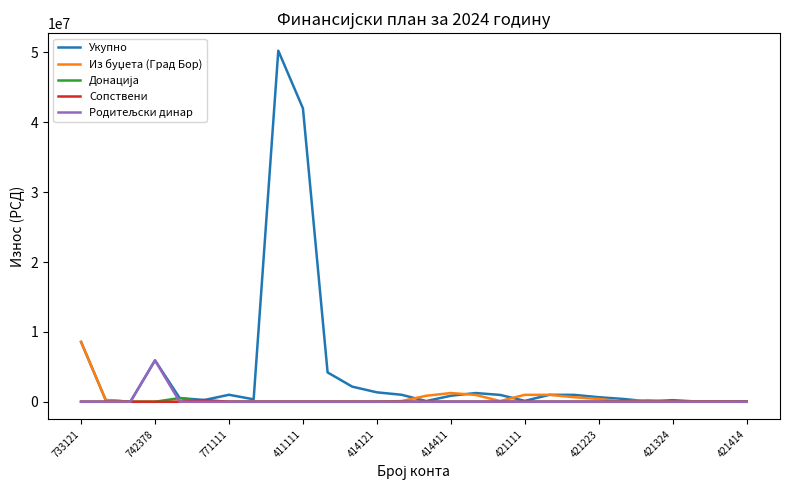

What is the highest value of the Укупно series?

50253000